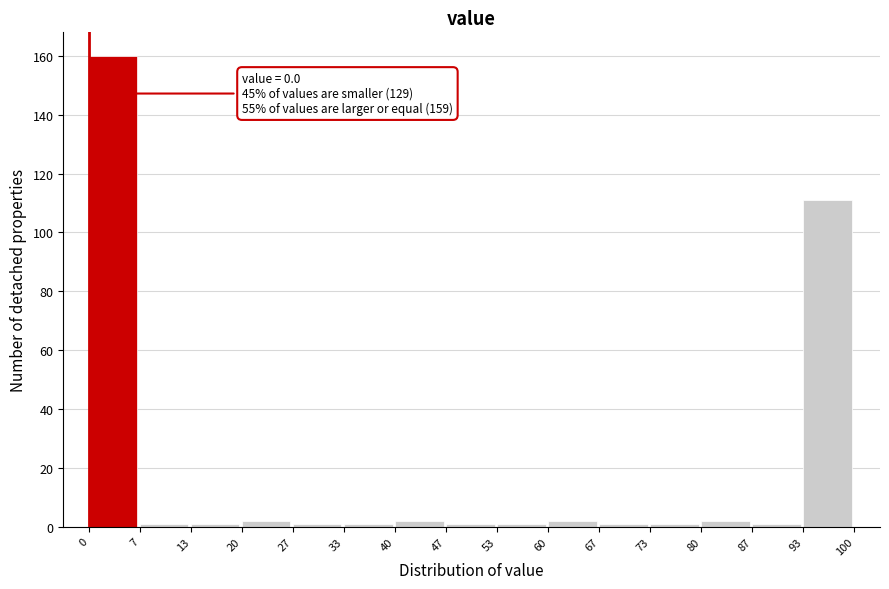

Over which range of the x-axis is the bar tallest?

0 to 7